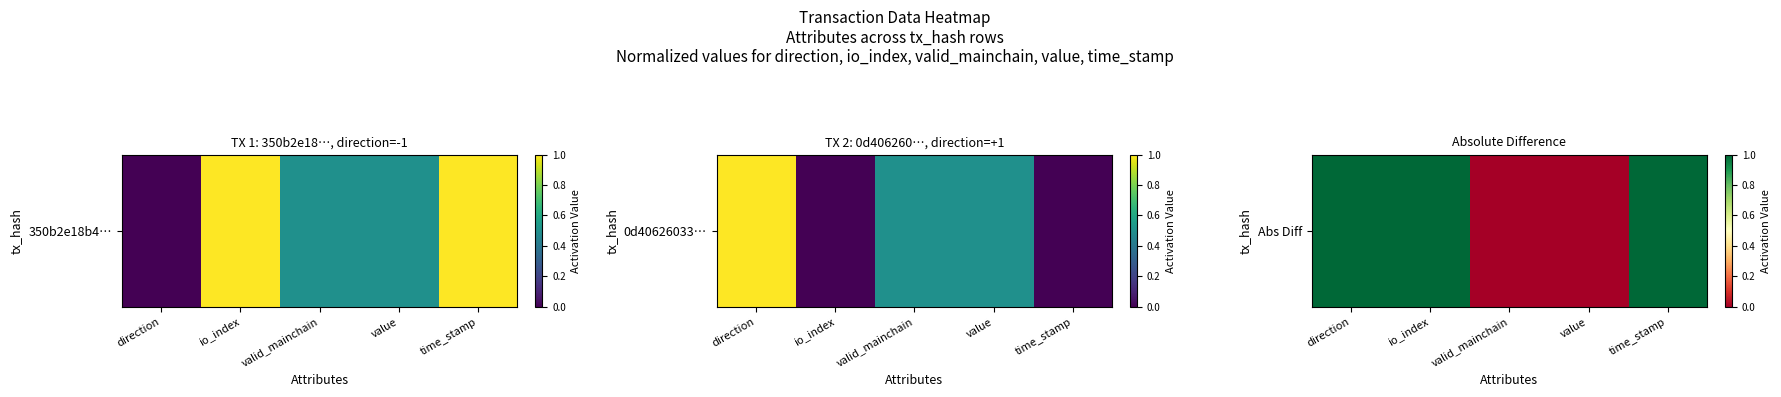

Rank the categories by value from lowest to highest.

valid_mainchain, value, direction, io_index, time_stamp